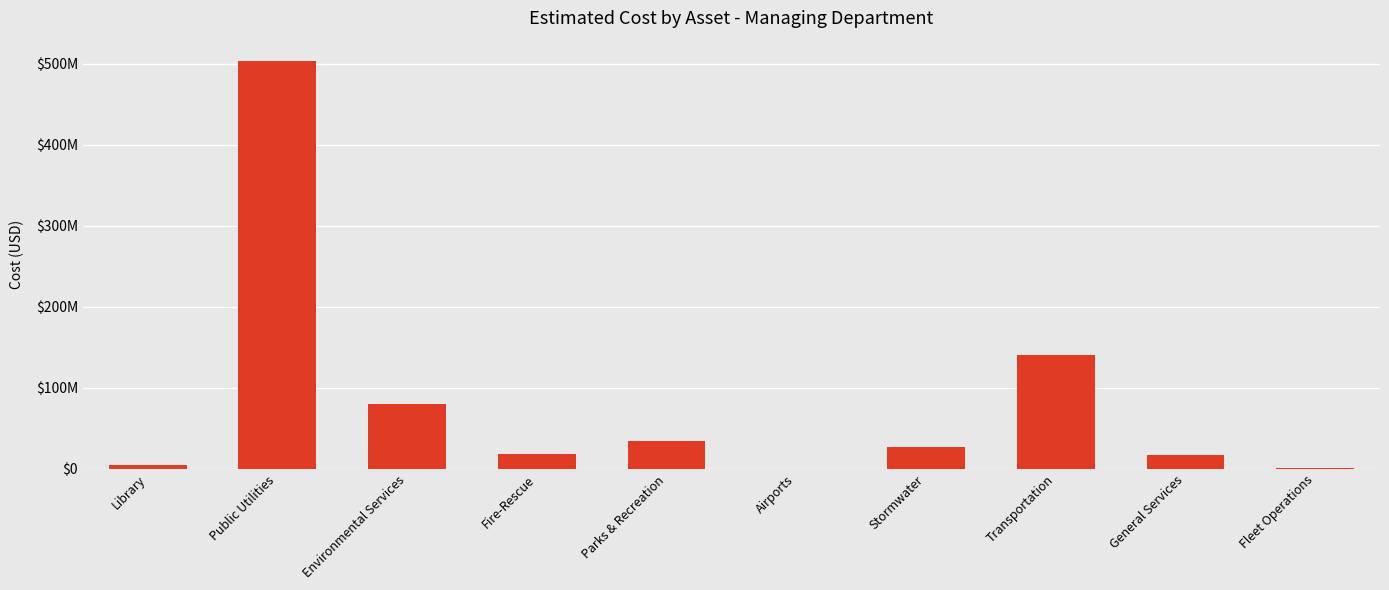

What is the change in value from Transportation to General Services?

-123840389.2